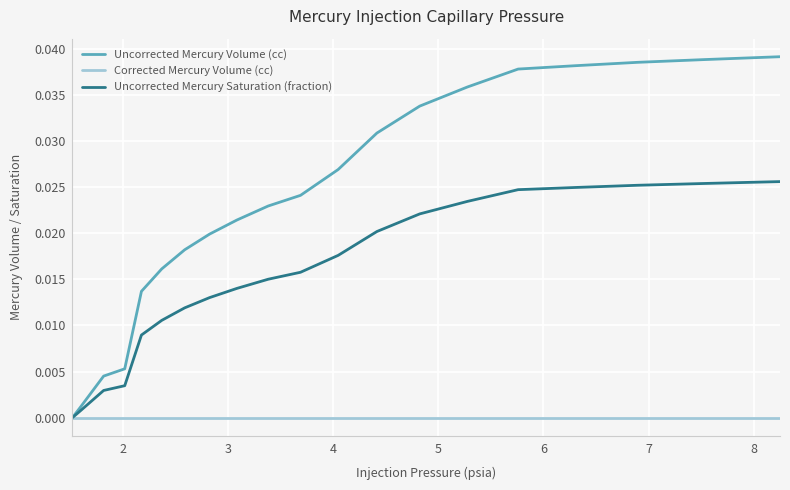

Which series has the widest spread of values?

Uncorrected Mercury Volume (cc)